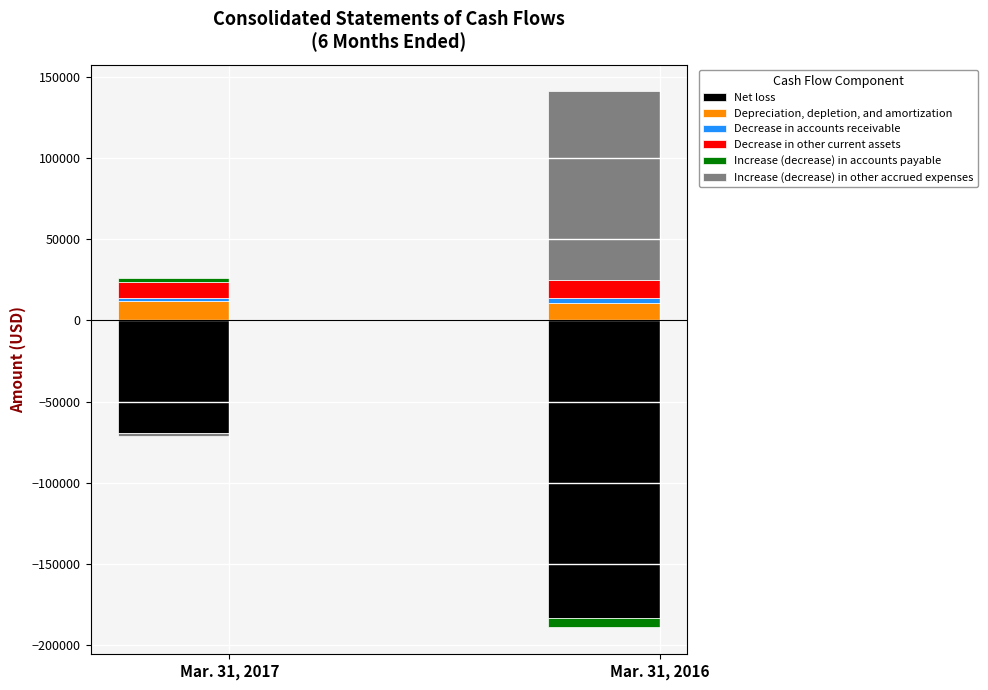

Read the Increase (decrease) in accounts payable value at Mar. 31, 2016, to the nearest 100.

-6000